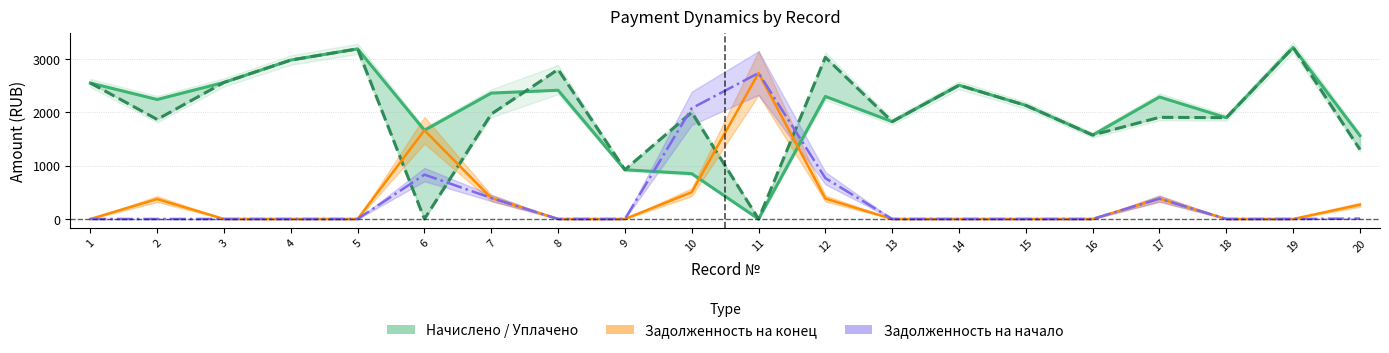

Rank the series at 13 from highest to lowest value.

Начислено, Уплачено, Задолженность на конец периода, Задолженность на начало периода